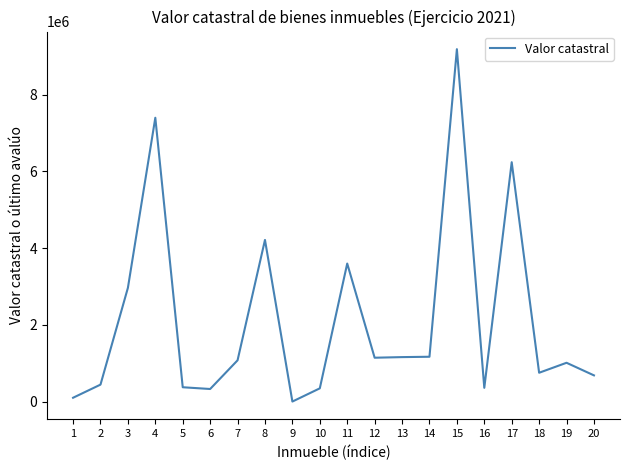

Which category has the lowest value across all series?

9